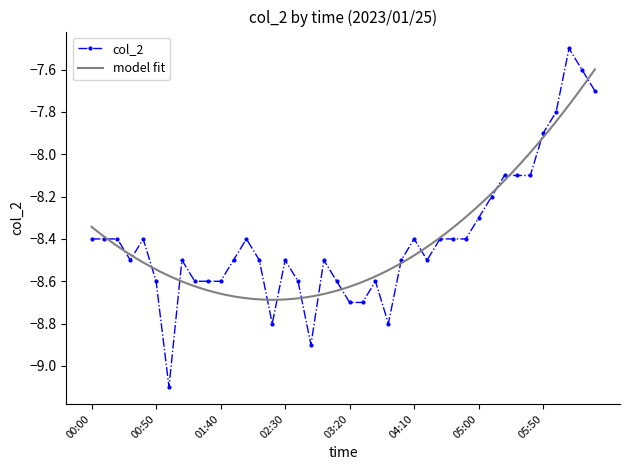

How many data points does each series have?

40